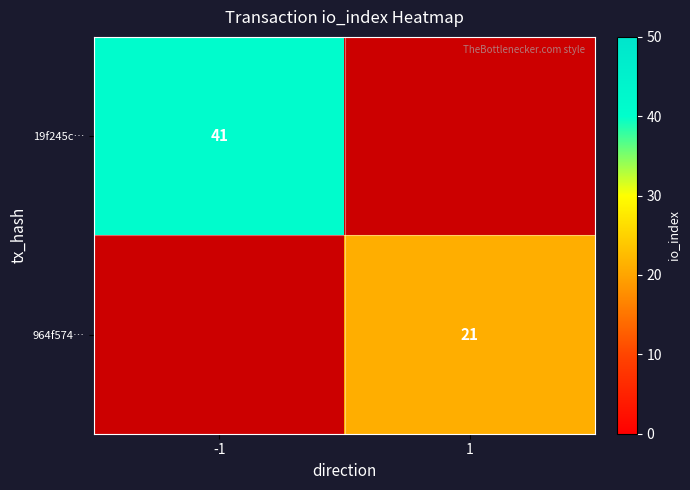

Between 1 and -1, which is larger?

-1